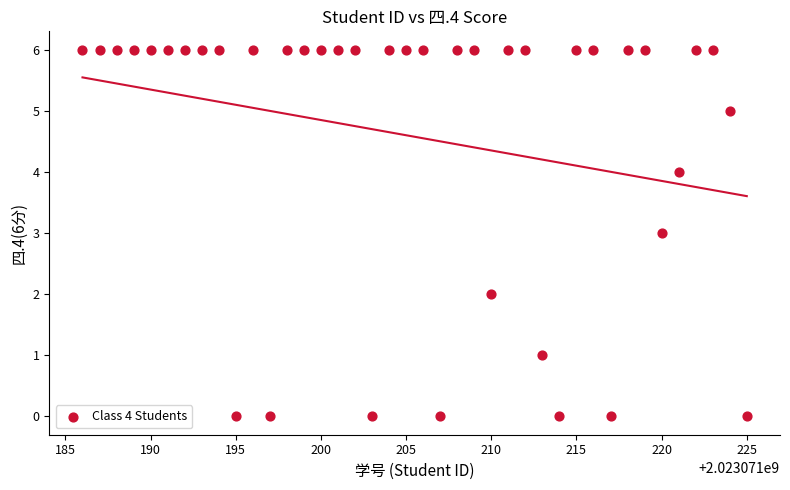

What is the range of Y values (max minus min)?

6